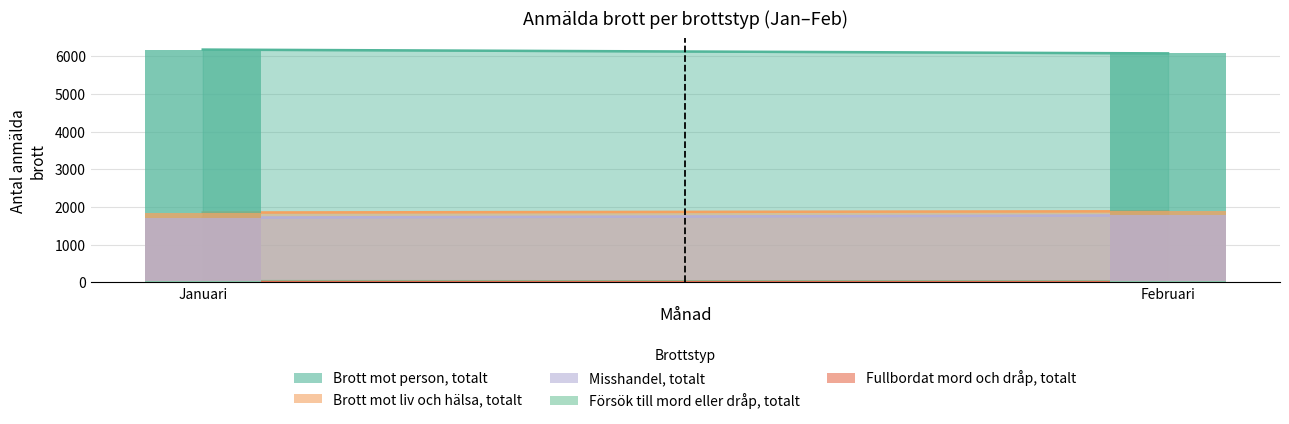

What are all the series names shown in the legend?

Brott mot person, totalt, Brott mot liv och hälsa, totalt, Misshandel, totalt, Försök till mord eller dråp, totalt, Fullbordat mord och dråp, totalt